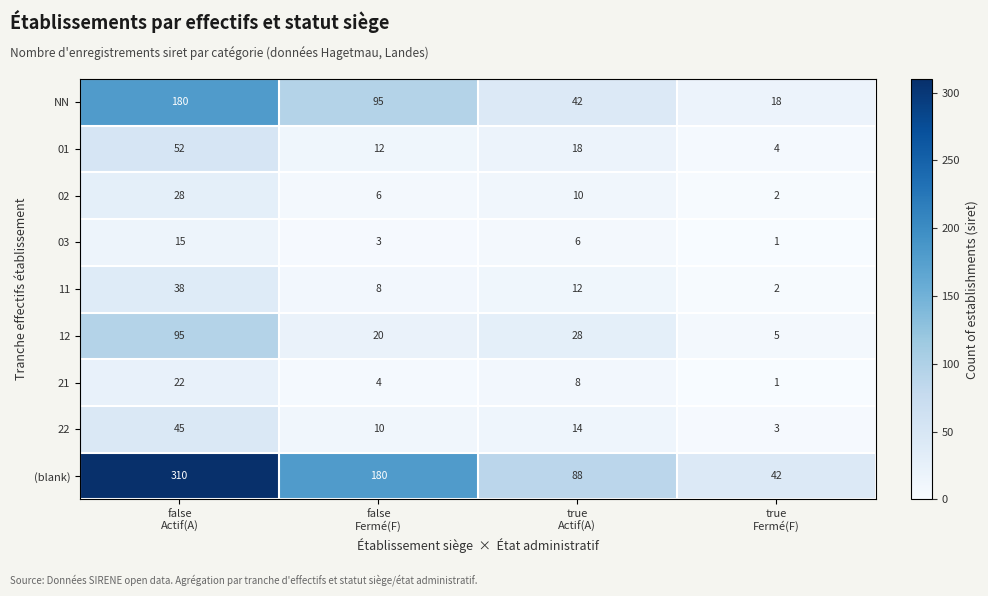

Count the NN values in the range 42 to 180.

3